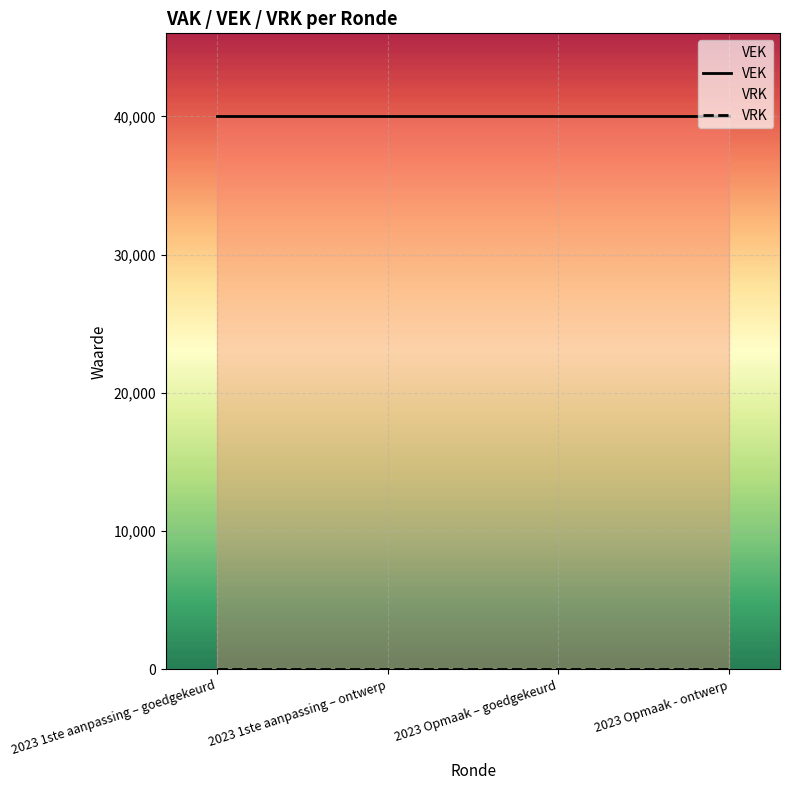

What are all the series names shown in the legend?

VEK, VRK